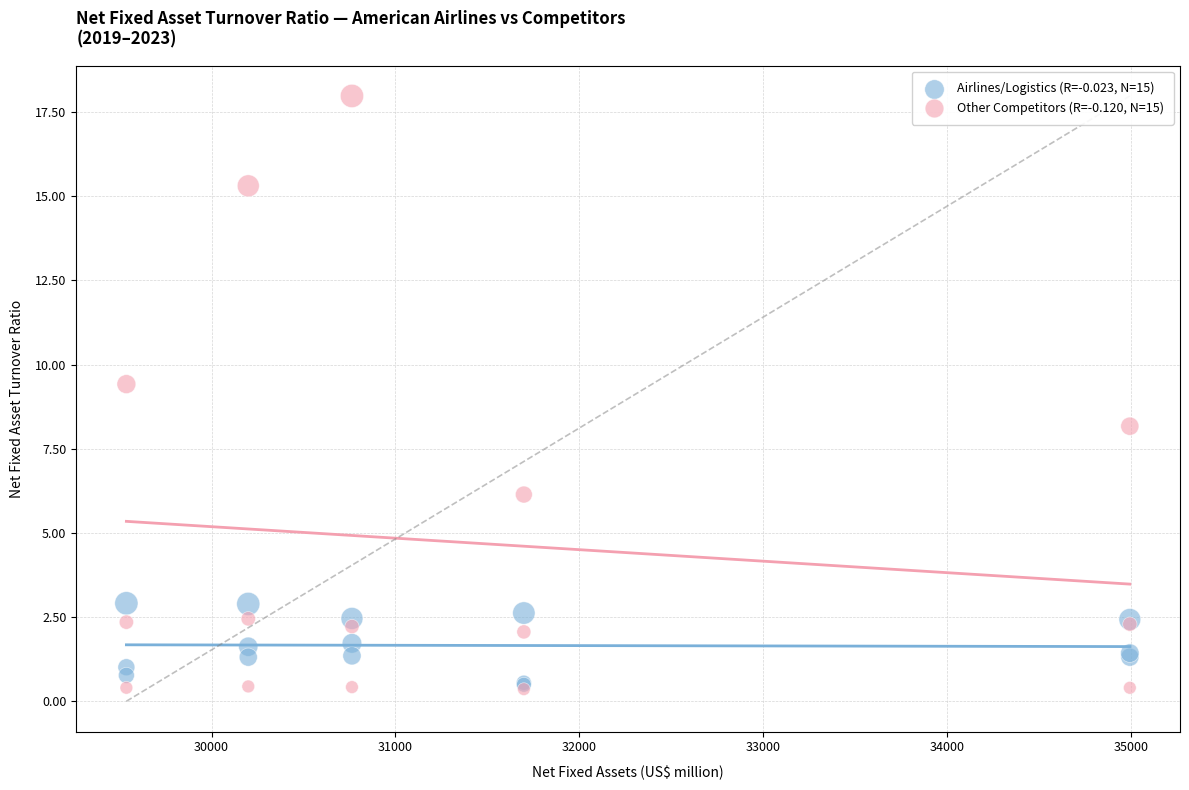

Which series contains the highest Y value?

Other Competitors (R=-0.120, N=15)